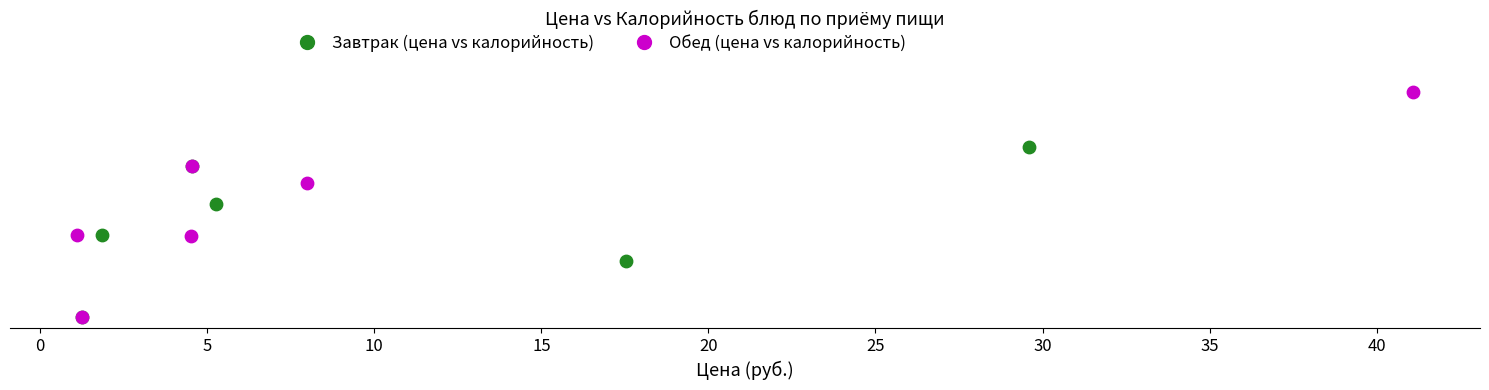

Which series reaches the maximum Y coordinate?

Обед (цена vs калорийность)